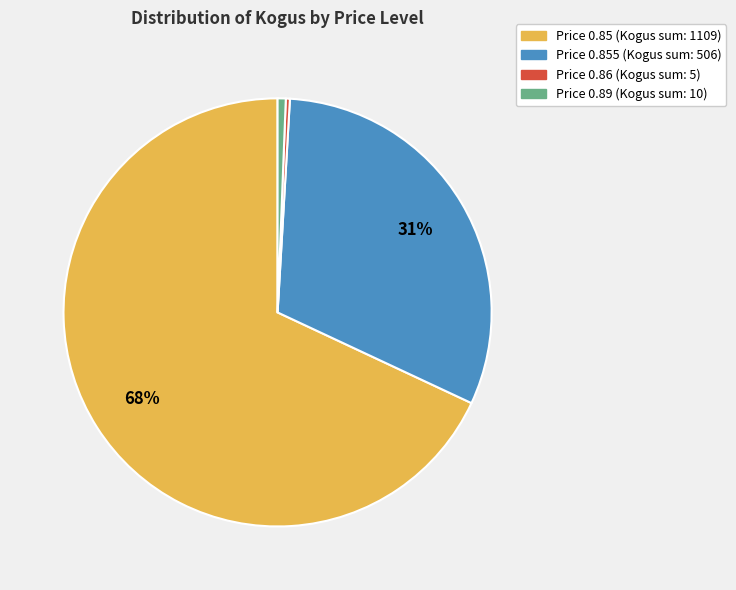

To the nearest percent, what is the difference between the largest and smallest slice percentages?

68%